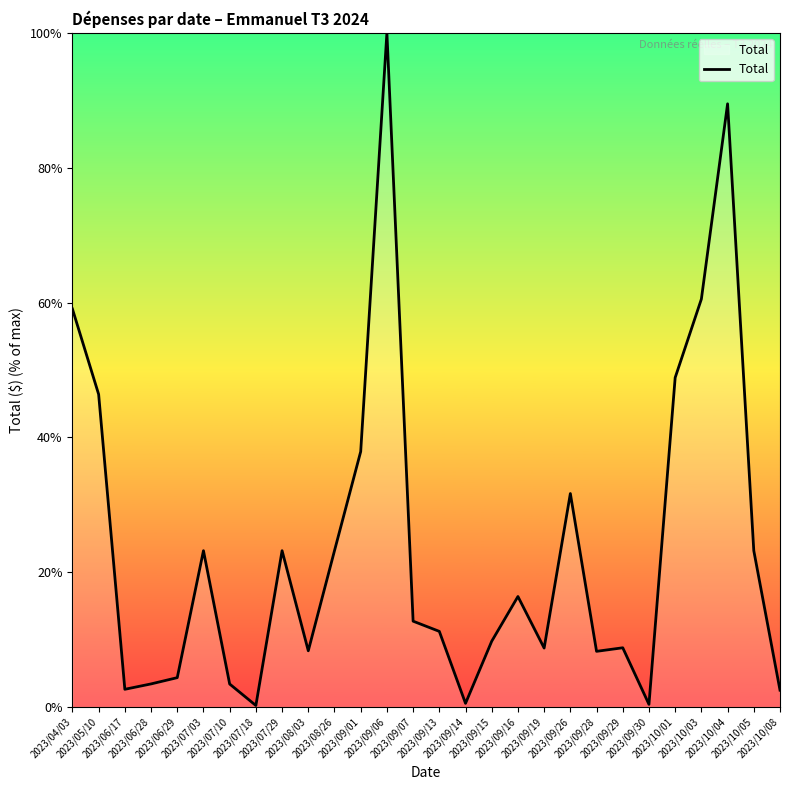

Is it true that the value at 2023/06/29 is 4.4?

True